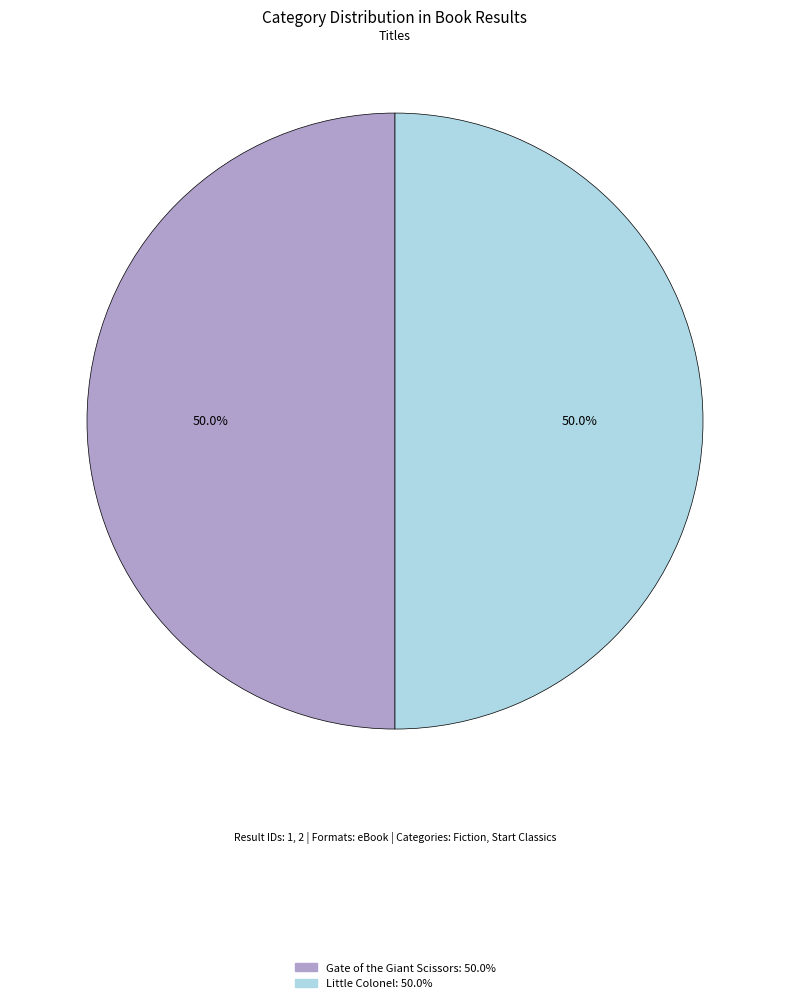

What is the ratio of the value at Gate of the Giant Scissors to the value at Little Colonel?

1.0